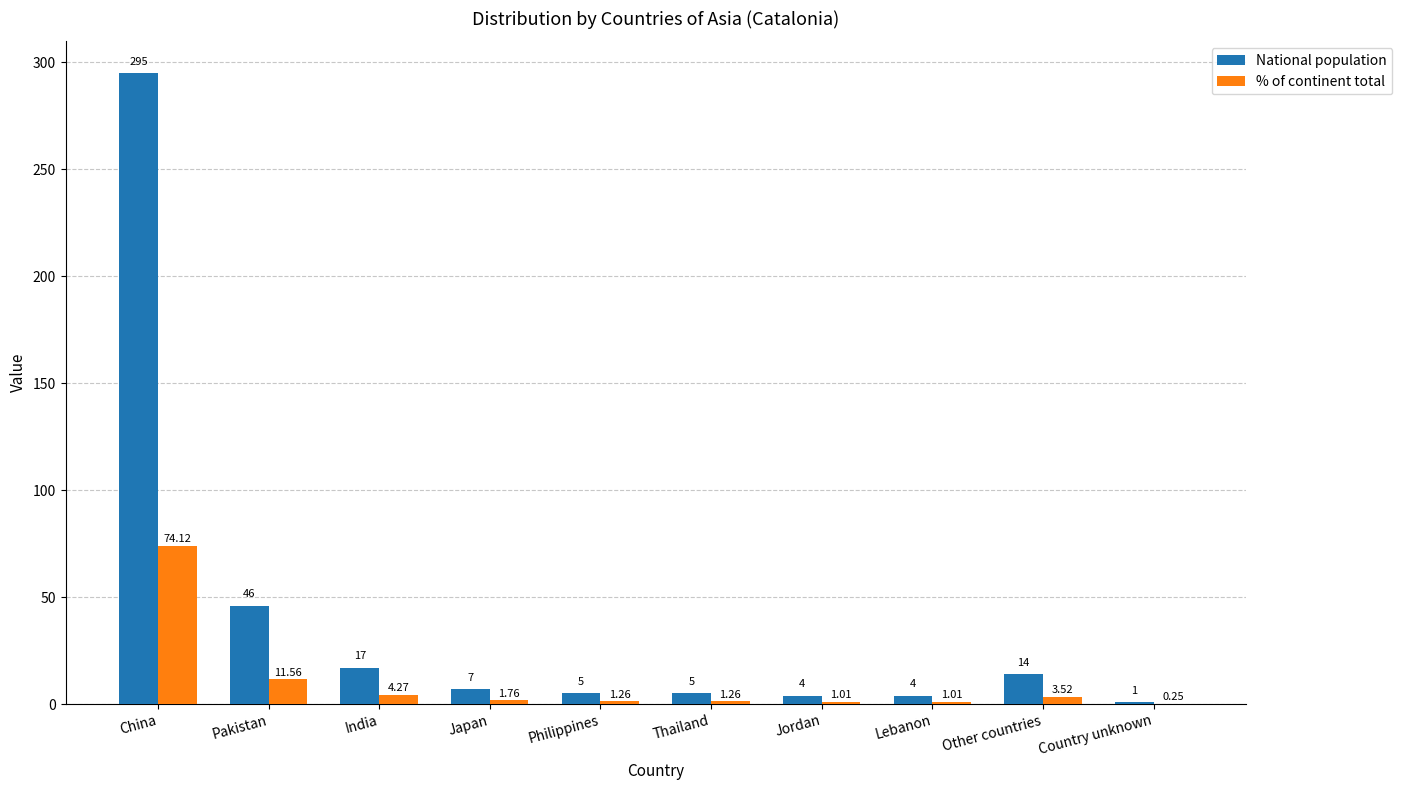

What is the sum of all National population values?

398.0